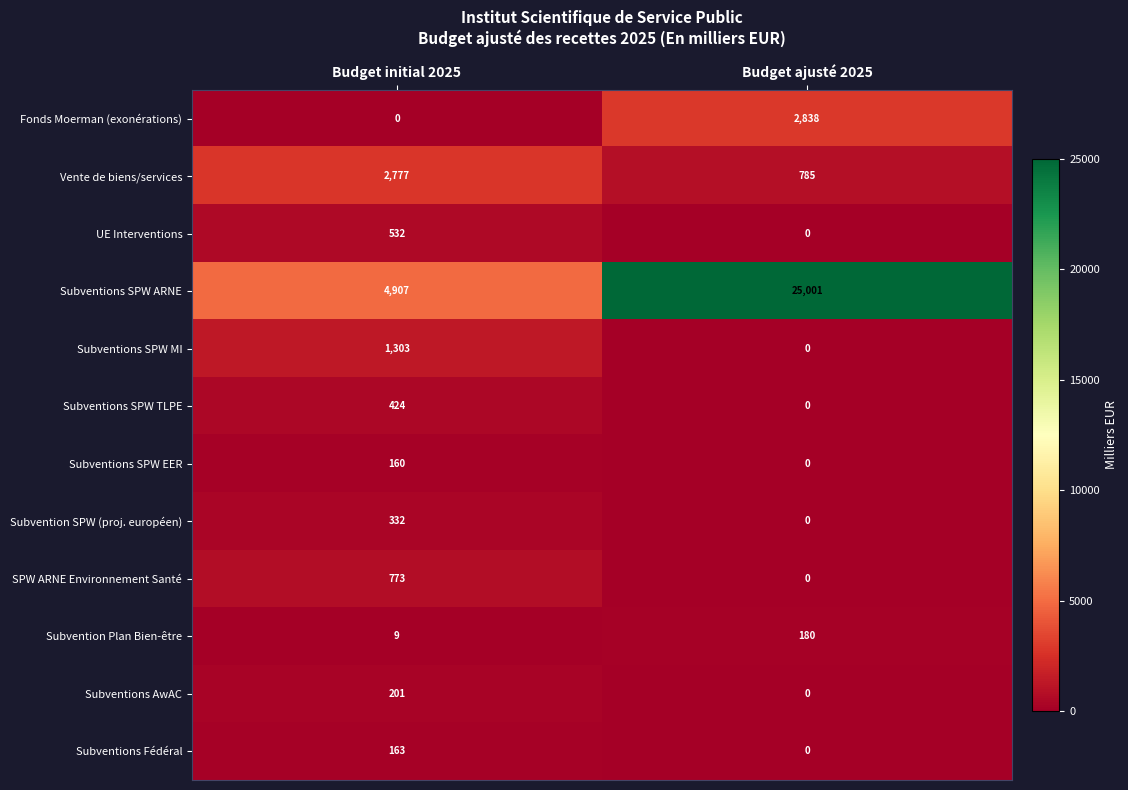

What is the difference between the highest and lowest values at Budget ajusté 2025?

25001